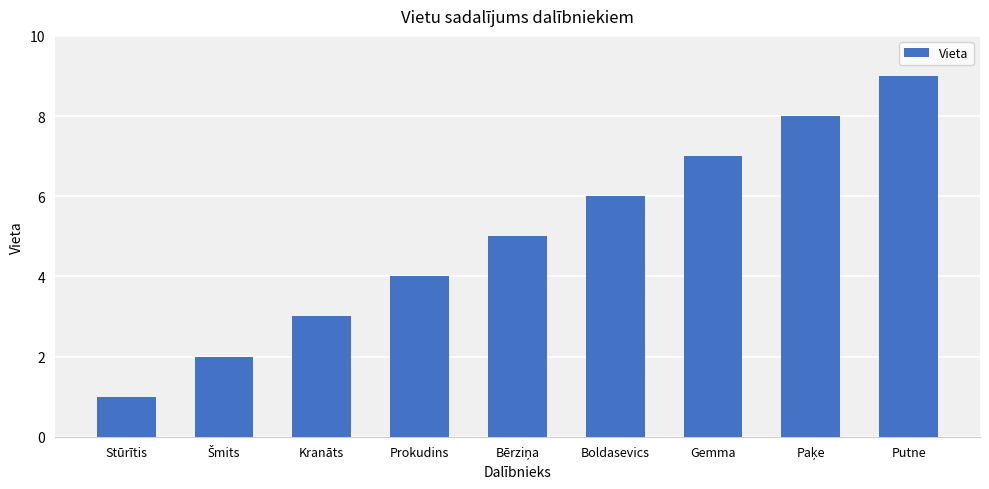

Are the bars grouped side by side (vs. stacked)?

No